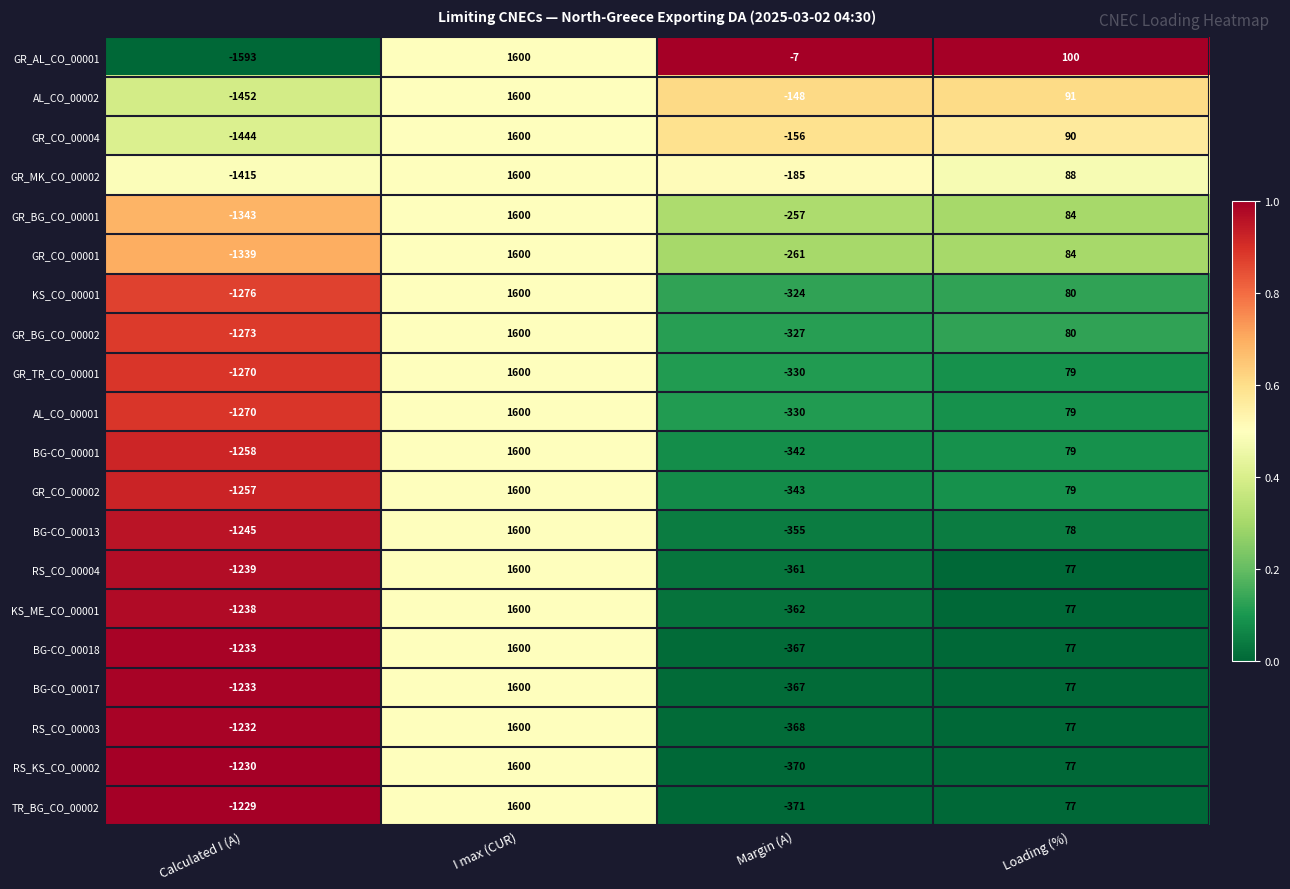

What is the average value of the GR_CO_00002 series?

20